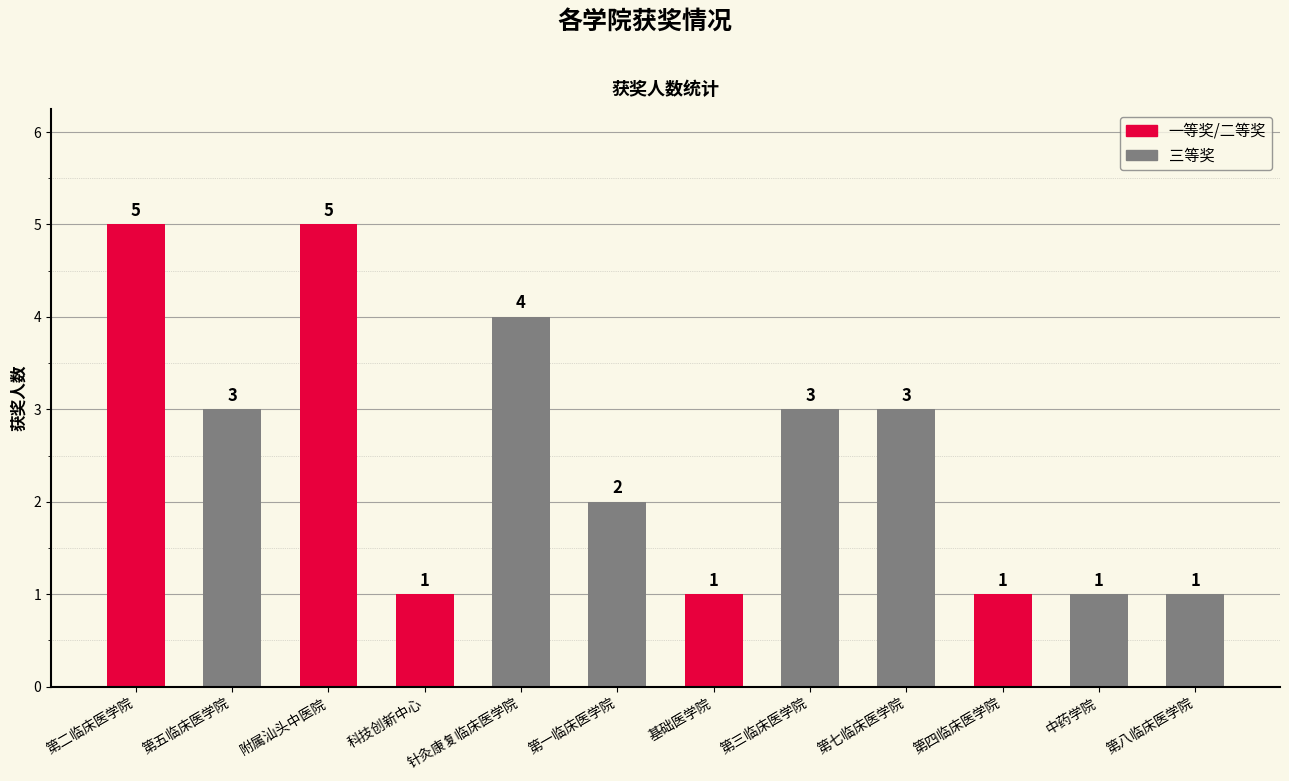

The value at 第一临床医学院 is 2. True or false?

True